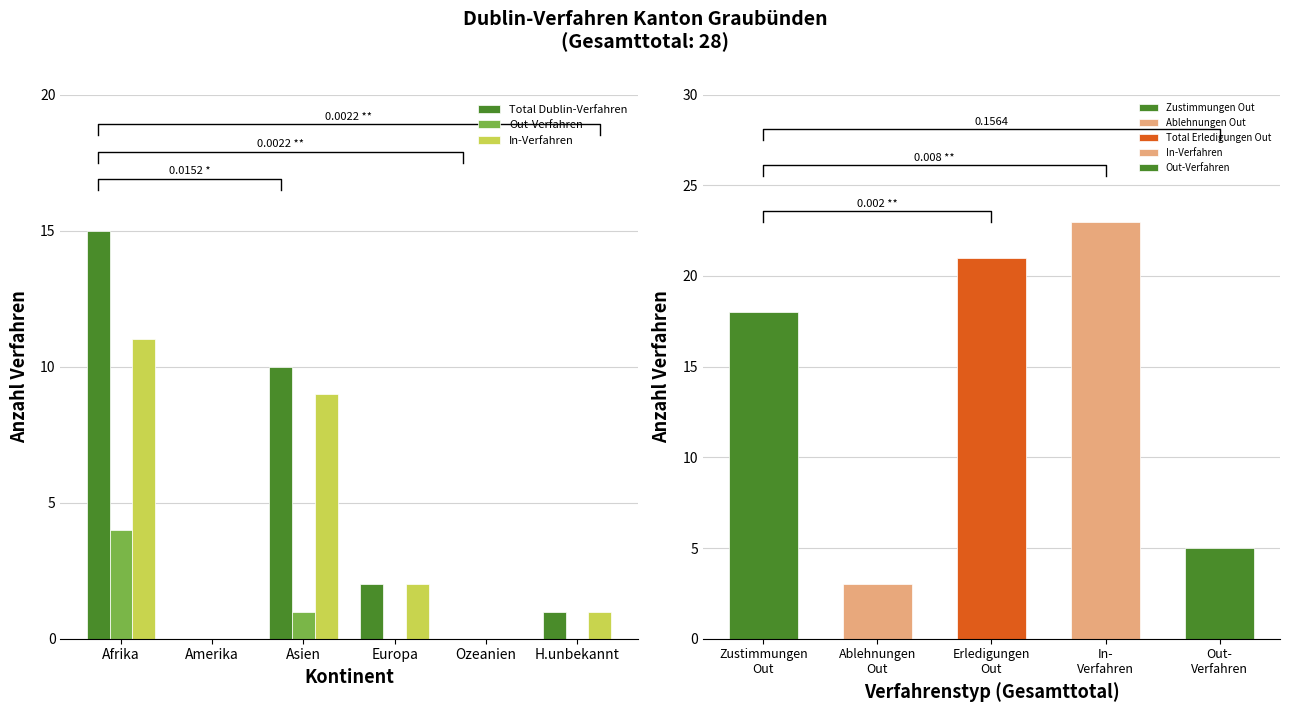

What is the sum of all Out-Verfahren values?

5